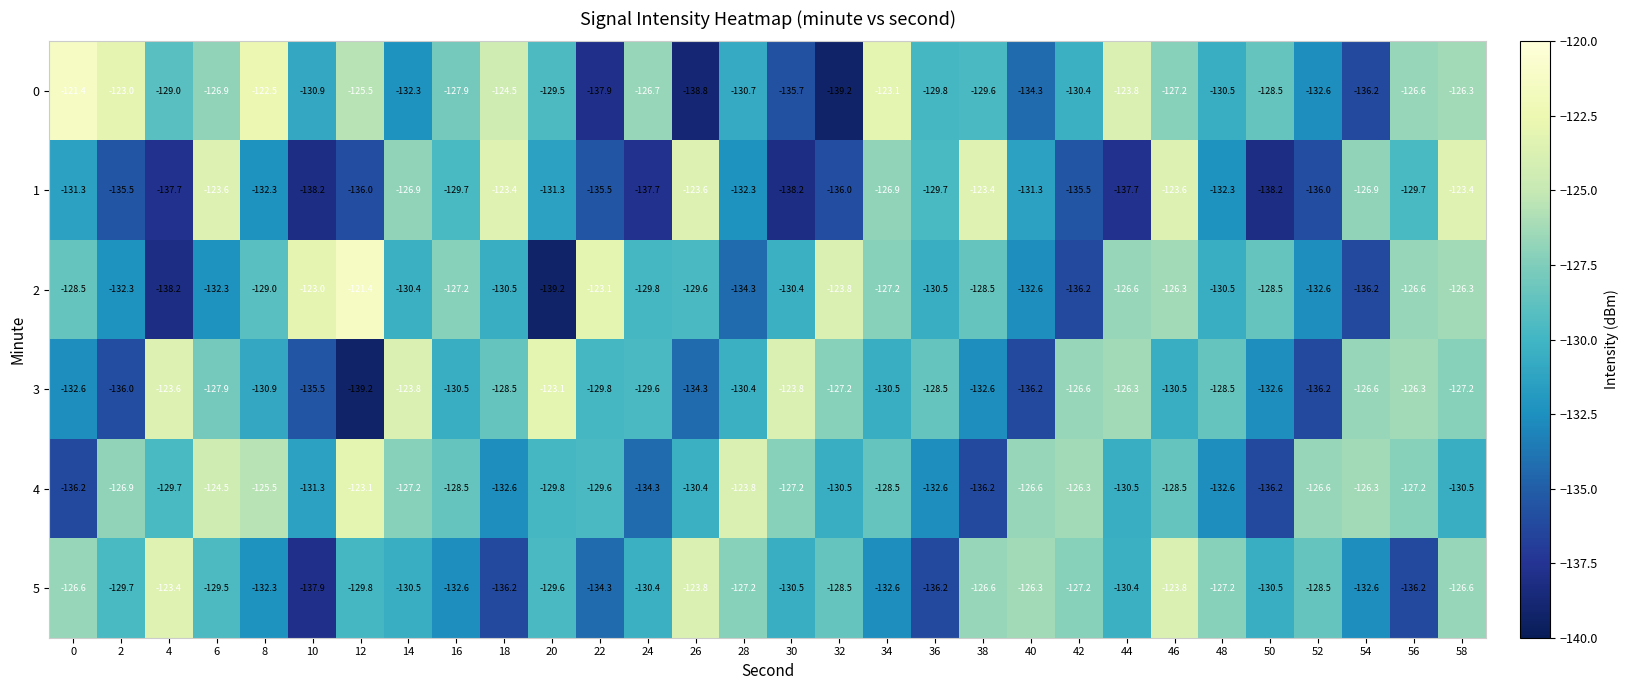

Which series has the largest total across all categories?

4